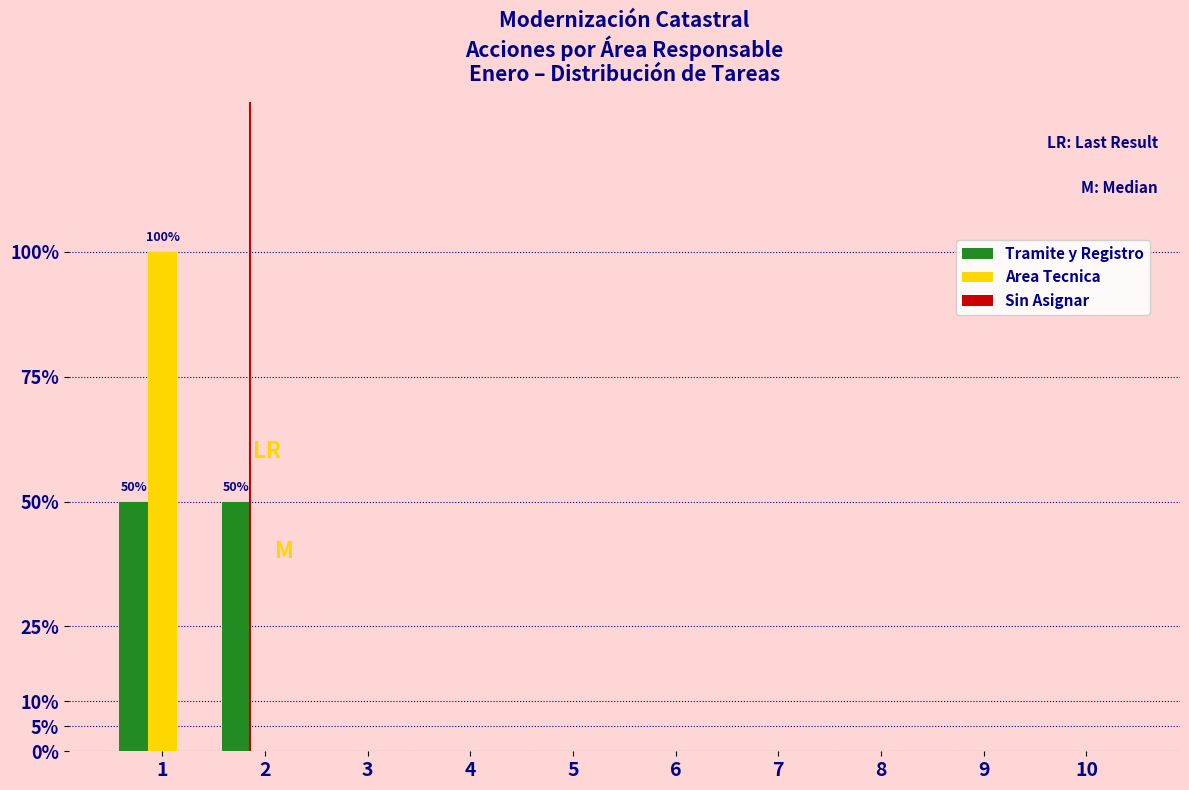

What is the greatest value displayed?

100